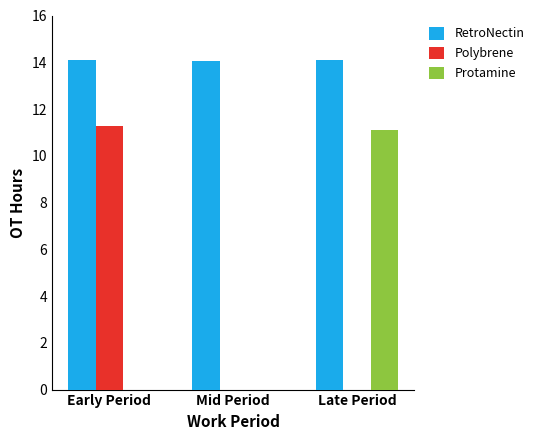

What are all the series names shown in the legend?

RetroNectin, Polybrene, Protamine